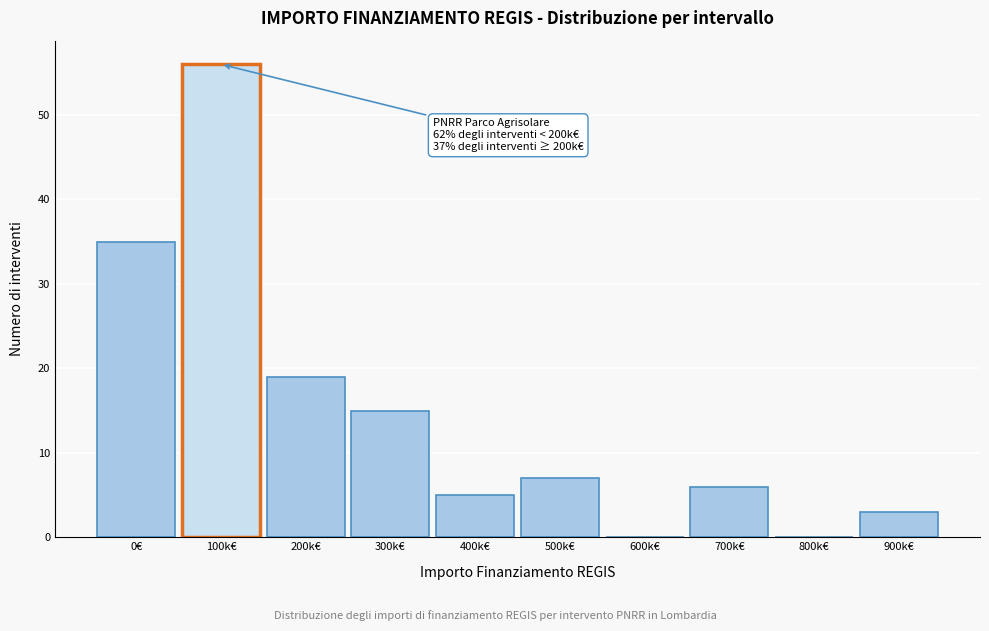

Reading right to left, extract all data points from this chart.

900k€=3	800k€=0	700k€=6	600k€=0	500k€=7	400k€=5	300k€=15	200k€=19	100k€=56	0€=35